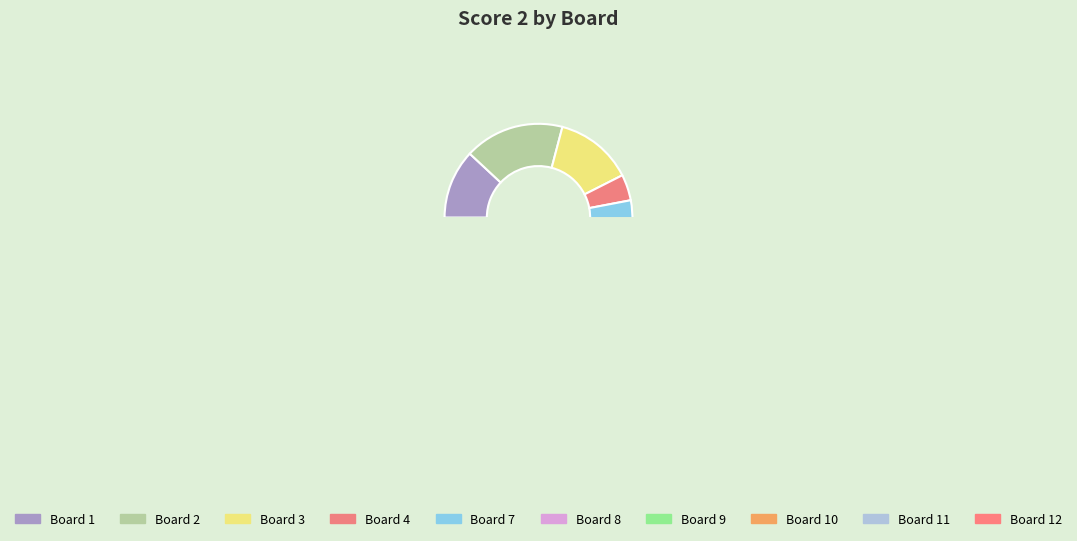

To the nearest percent, what is the difference between the largest and smallest slice percentages?

19%